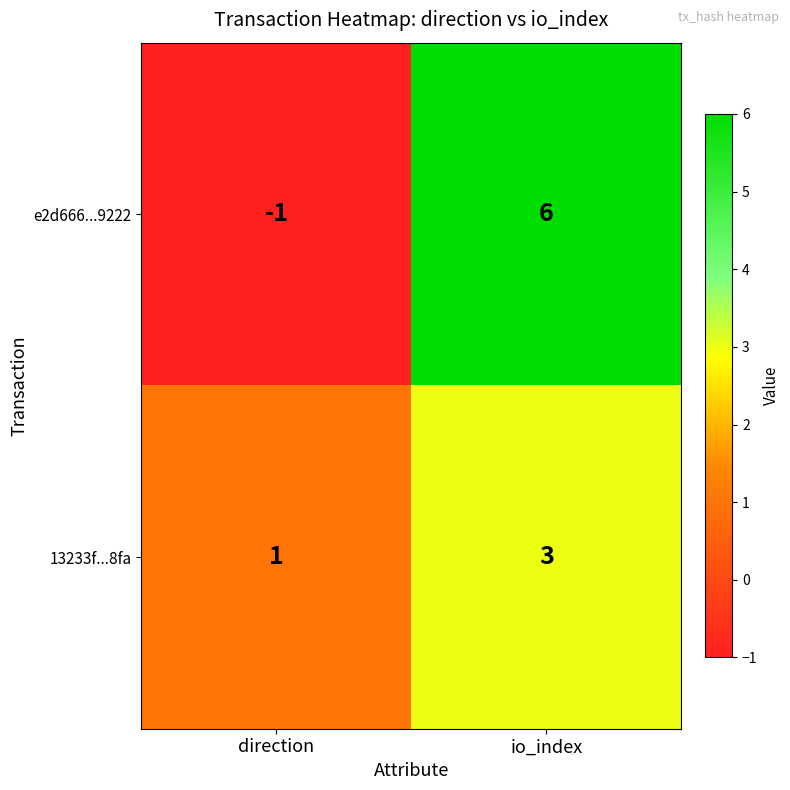

At which category is the sum across all series the highest?

io_index